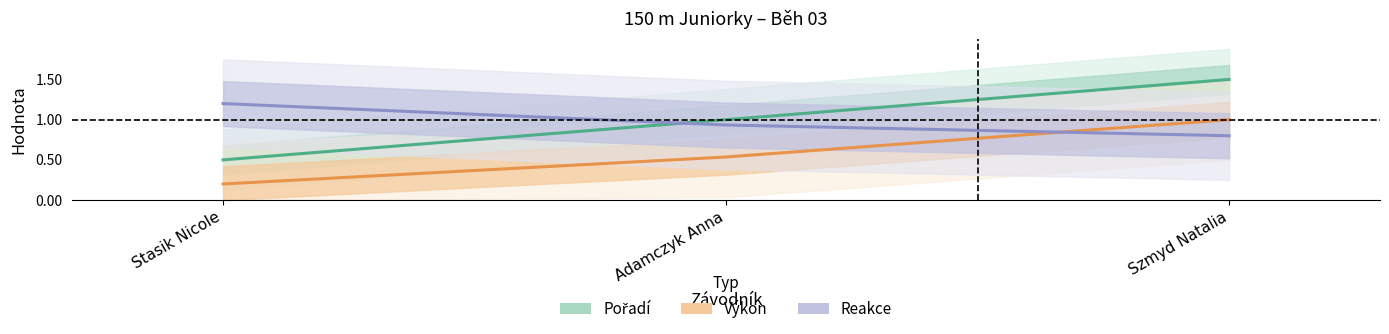

Count the Výkon values in the range 0 to 1.

3